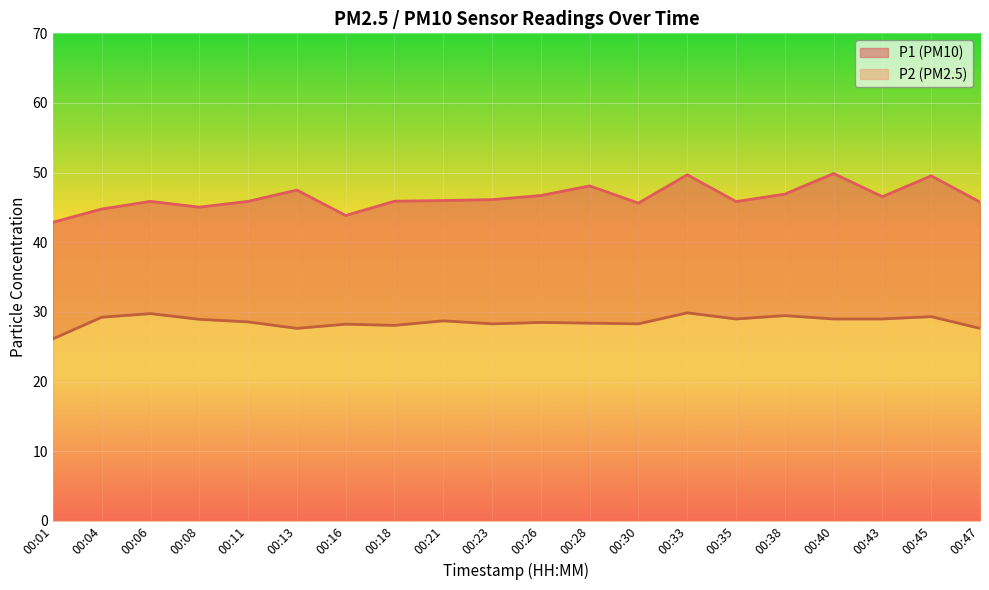

Reading left to right, what are all the values shown in this chart?

P1 (PM10) line: 42.9	44.8	45.9	45.0	45.9	47.5	43.9	45.9	46.0	46.1	46.7	48.1	45.6	49.7	45.9	46.9	49.9	46.5	49.5	45.8
P2 (PM2.5) line: 26.1	29.2	29.8	28.9	28.6	27.6	28.2	28.1	28.7	28.3	28.5	28.4	28.3	29.9	29.0	29.5	29.0	29.0	29.3	27.6